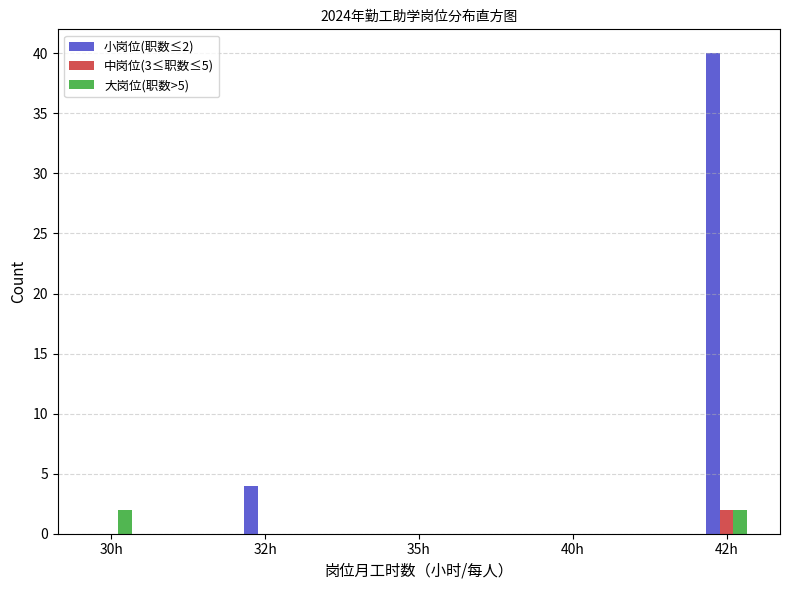

Reading left to right, list all the values displayed in this chart.

小岗位(职数≤2): 30h=0	32h=4	35h=0	40h=0	42h=40
中岗位(3≤职数≤5): 30h=0	32h=0	35h=0	40h=0	42h=2
大岗位(职数>5): 30h=2	32h=0	35h=0	40h=0	42h=2